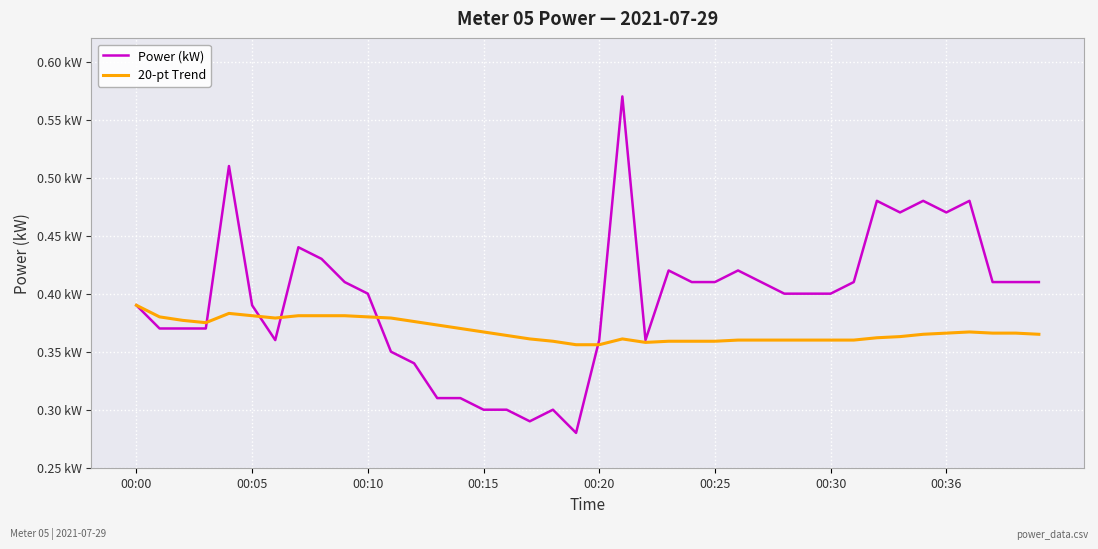

Does the chart have visible grid lines?

Yes